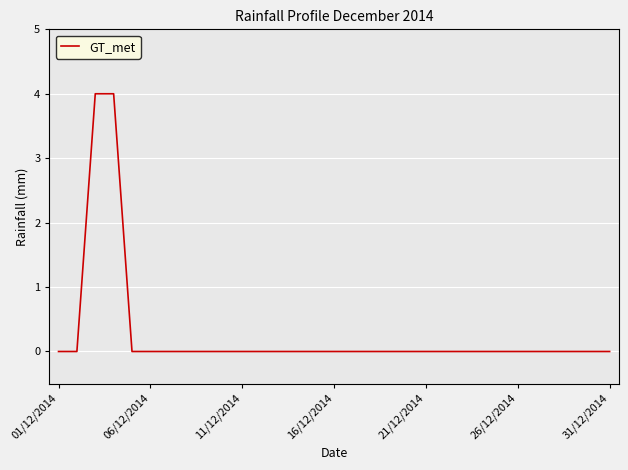

What is the sum of all values?

8